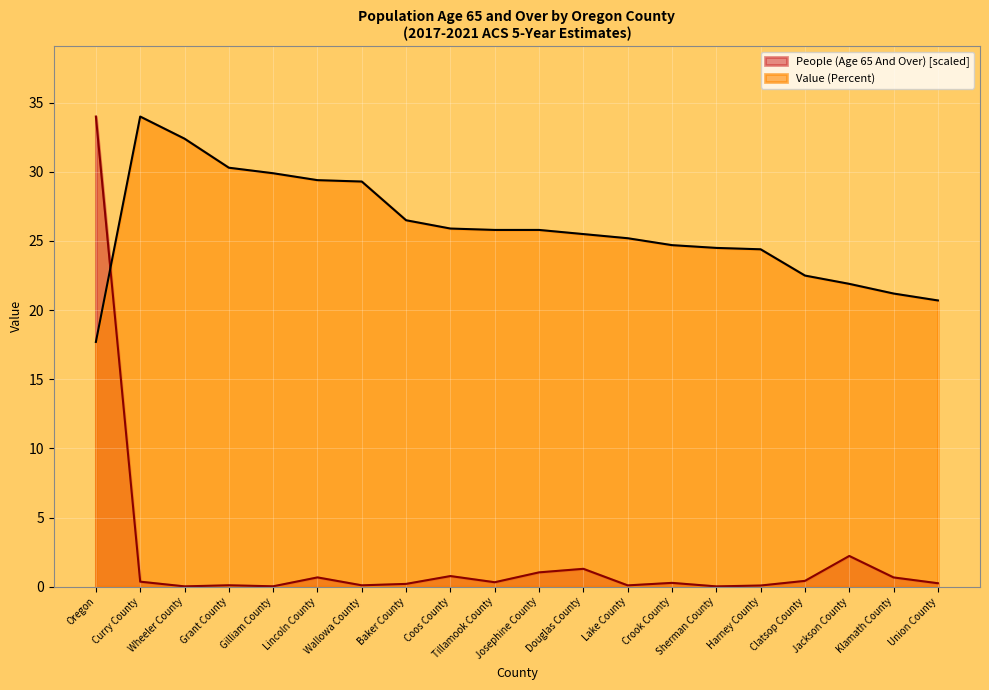

True or false: Value (Percent) has more than 2 interior local peaks.

False